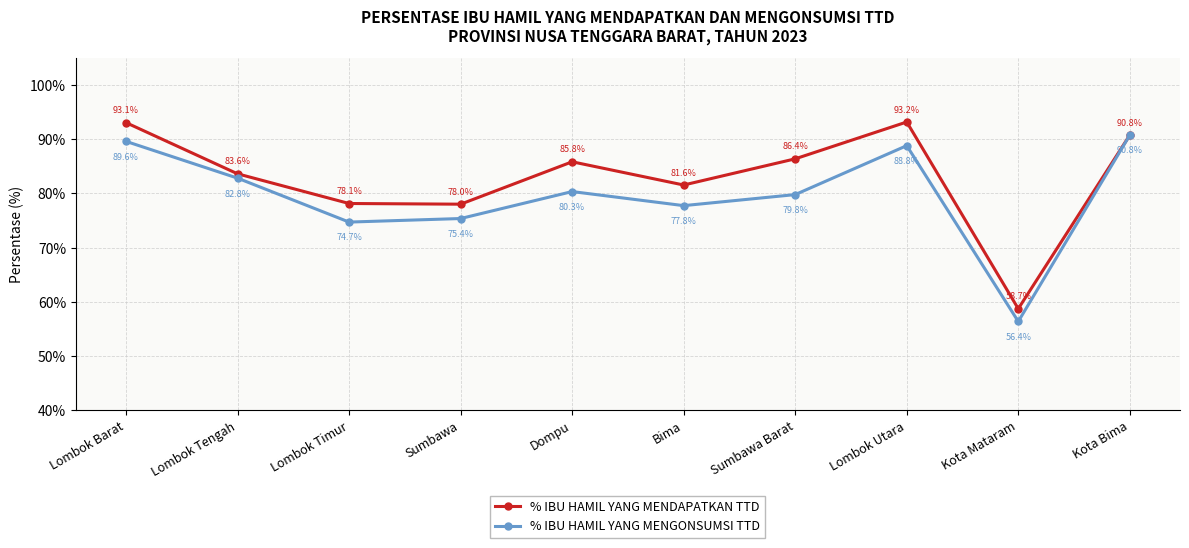

Which series has the widest spread of values?

% IBU HAMIL YANG MENDAPATKAN TTD